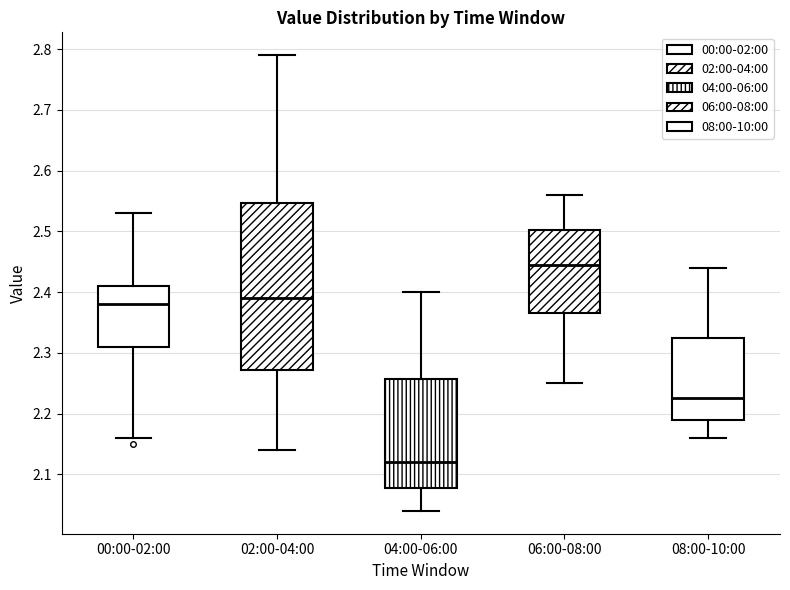

Which box's median line is the lowest?

04:00-06:00